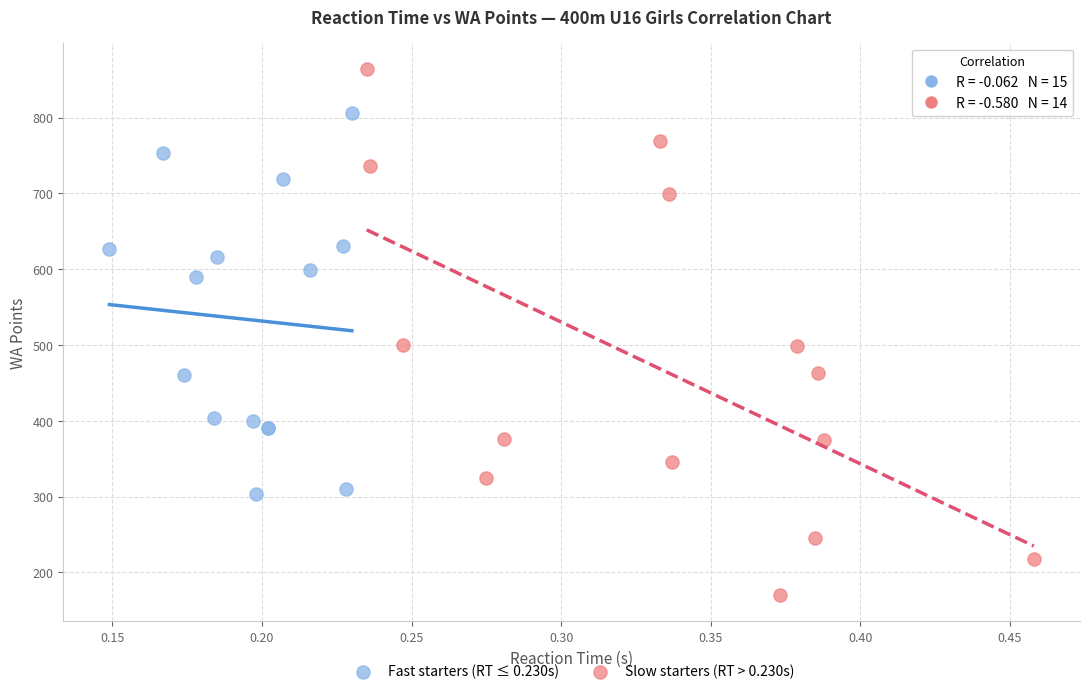

Which series has the largest Y range (max minus min)?

Slow starters (RT > 0.230s)